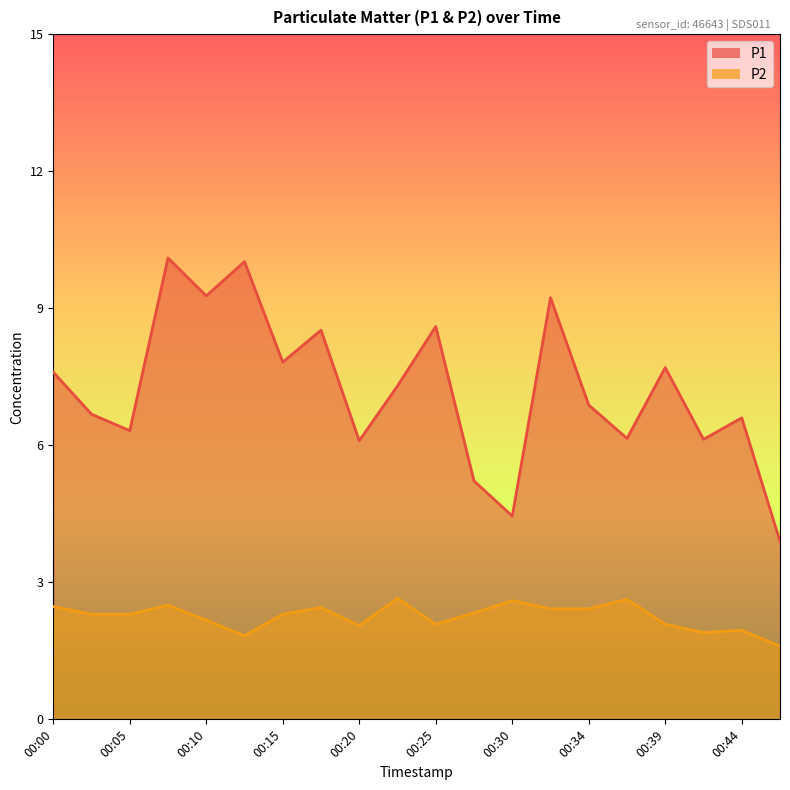

Which label corresponds to the largest value in the chart?

00:08